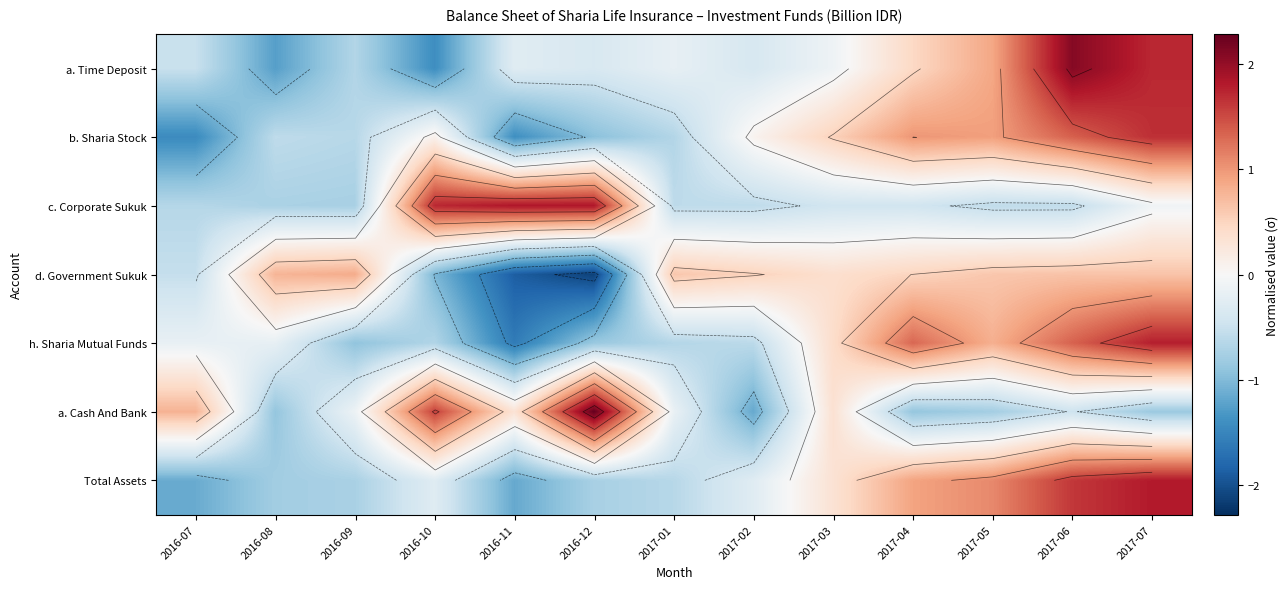

Rank the series at 2016-08 from highest to lowest value.

d. Government Sukuk, h. Sharia Mutual Funds, b. Sharia Stock, c. Corporate Sukuk, Total Assets, a. Cash And Bank, a. Time Deposit